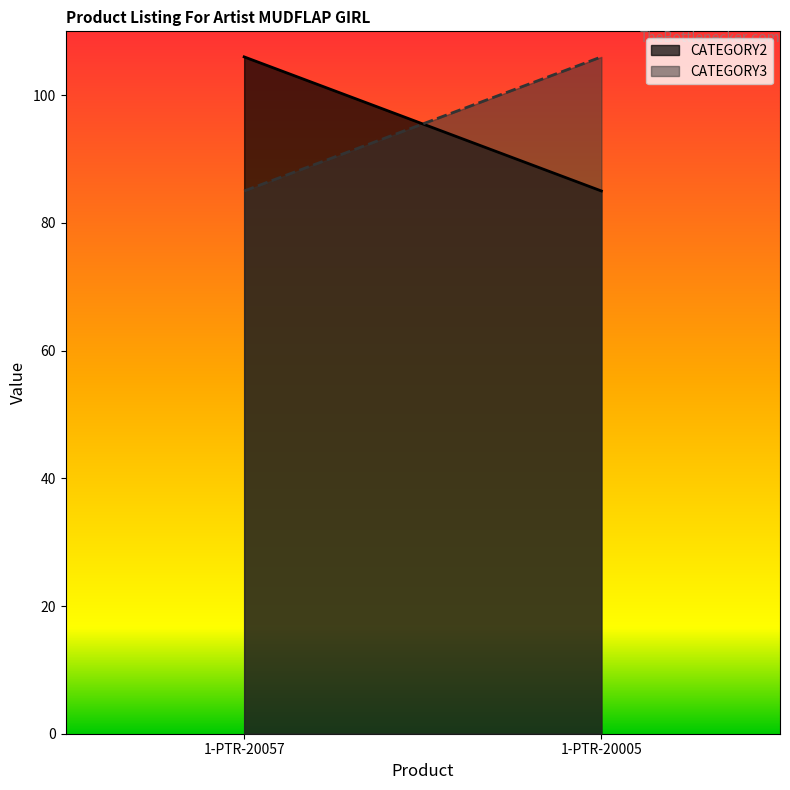

What is the value of the CATEGORY3_values point at the 2nd from the left?

106.0